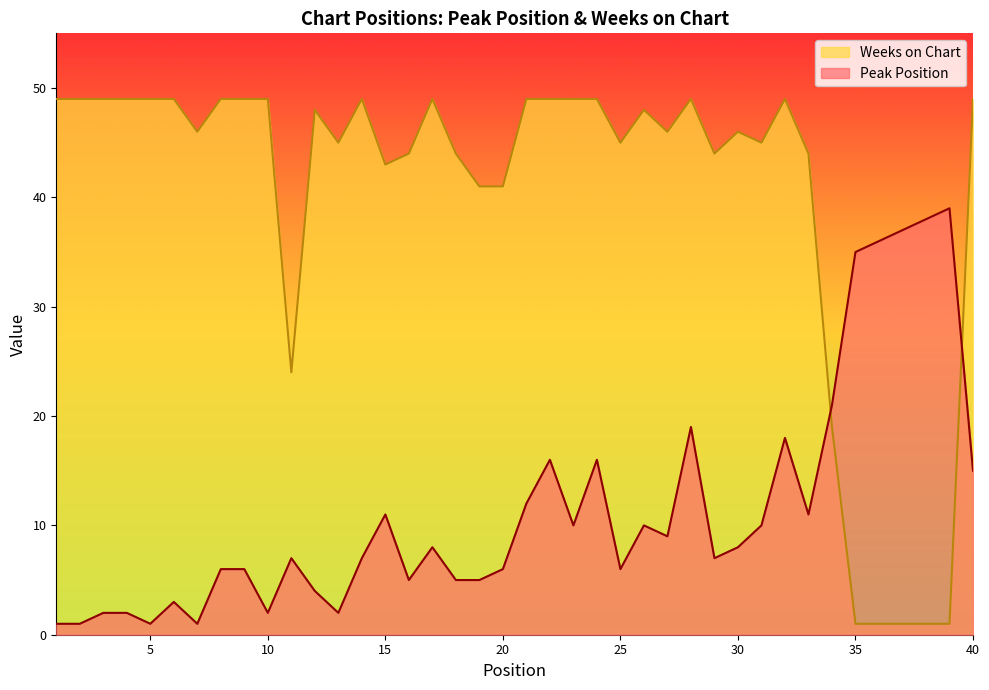

Reading right to left, transcribe all the data shown in this chart.

Peak Position: 40=15	39=39	38=38	37=37	36=36	35=35	34=21	33=11	32=18	31=10	30=8	29=7	28=19	27=9	26=10	25=6	24=16	23=10	22=16	21=12	20=6	19=5	18=5	17=8	16=5	15=11	14=7	13=2	12=4	11=7	10=2	9=6	8=6	7=1	6=3	5=1	4=2	3=2	2=1	1=1
Weeks on Chart: 40=49	39=1	38=1	37=1	36=1	35=1	34=19	33=44	32=49	31=45	30=46	29=44	28=49	27=46	26=48	25=45	24=49	23=49	22=49	21=49	20=41	19=41	18=44	17=49	16=44	15=43	14=49	13=45	12=48	11=24	10=49	9=49	8=49	7=46	6=49	5=49	4=49	3=49	2=49	1=49